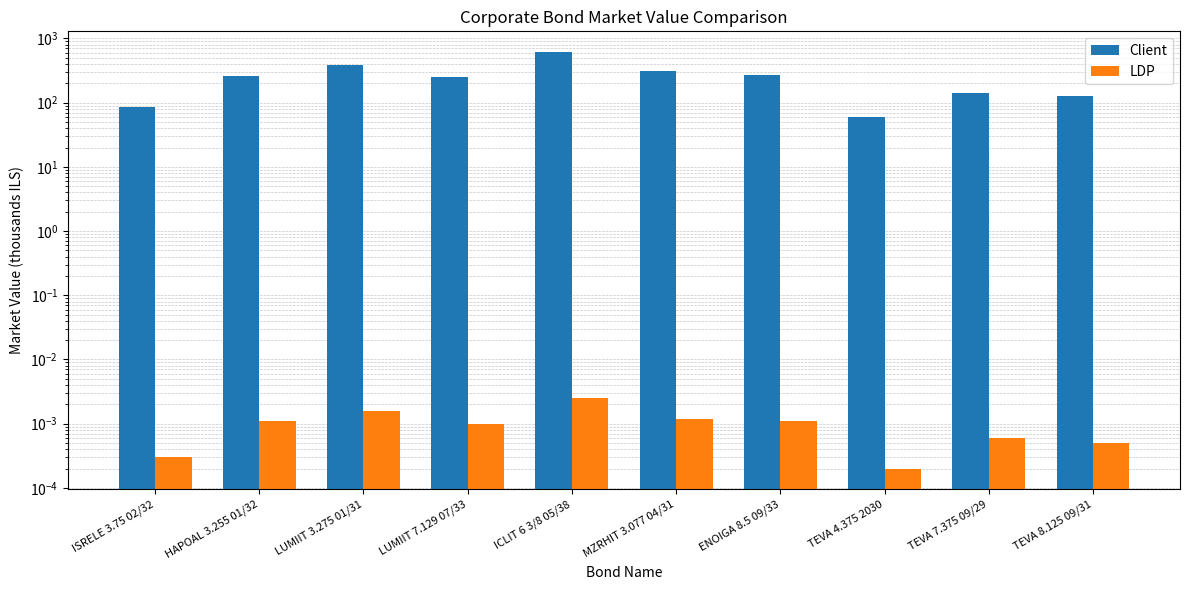

At which label is Client closest to 335?

MZRHIT 3.077 04/31